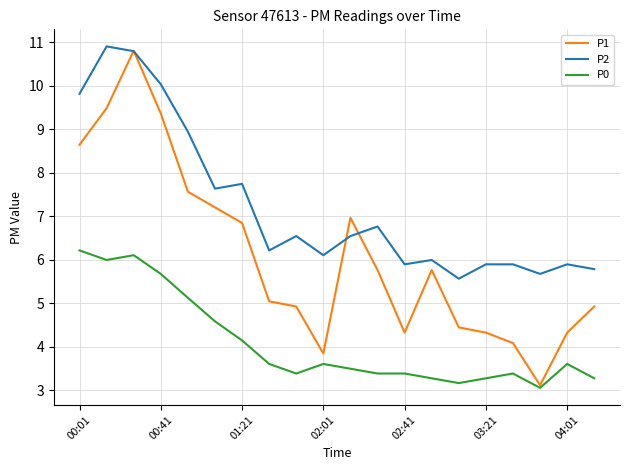

How many lines are shown in the chart?

3